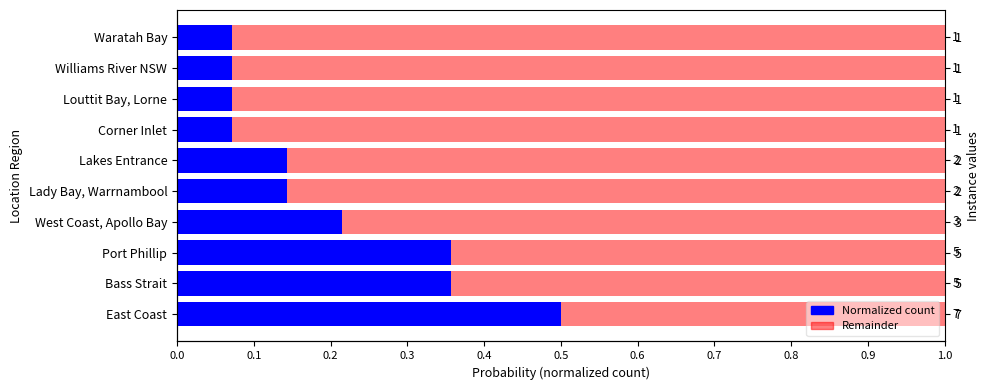

How many Remaining values are between 0 and 1?

10